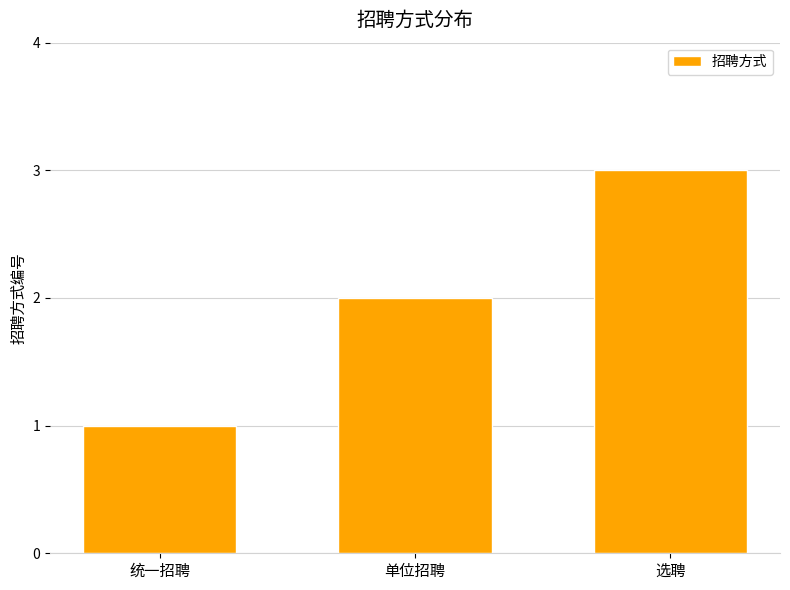

Are the bars horizontal?

No